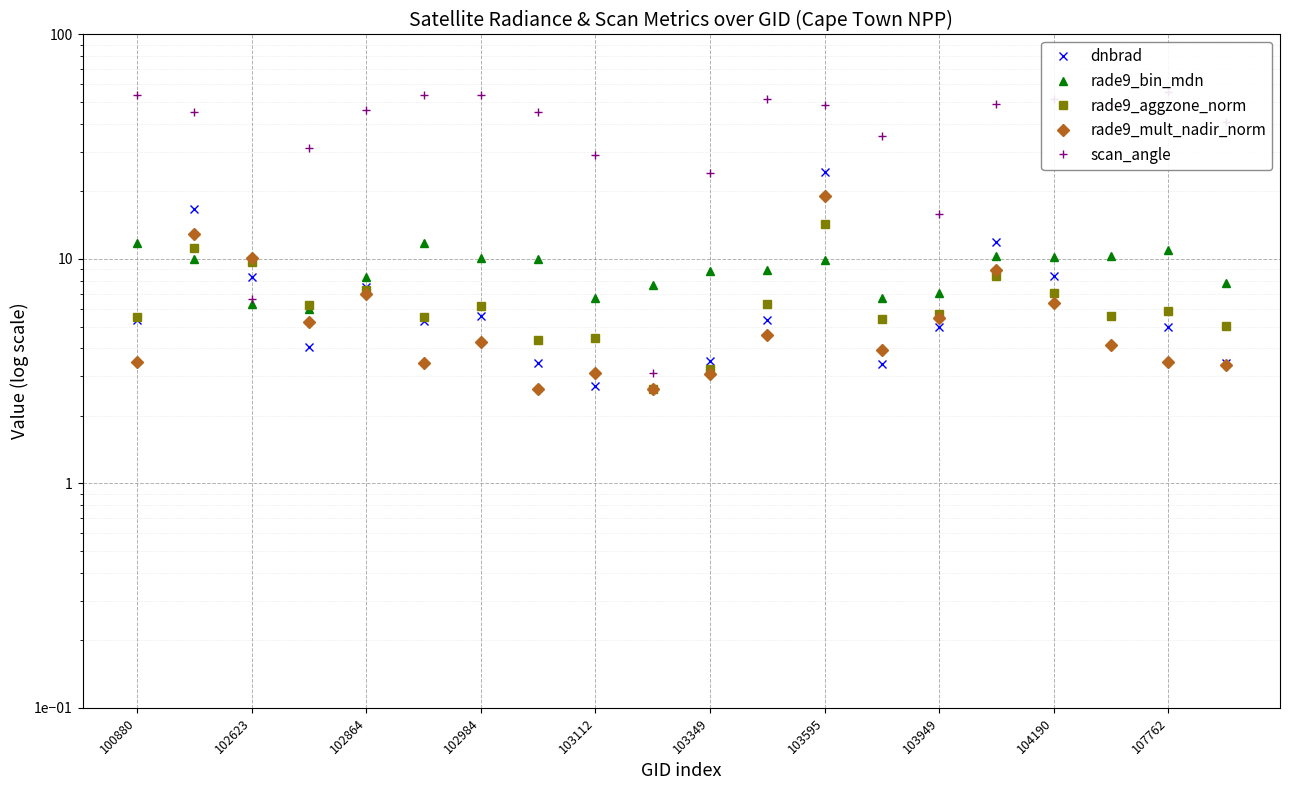

Is this an area chart (filled region under the line)?

No